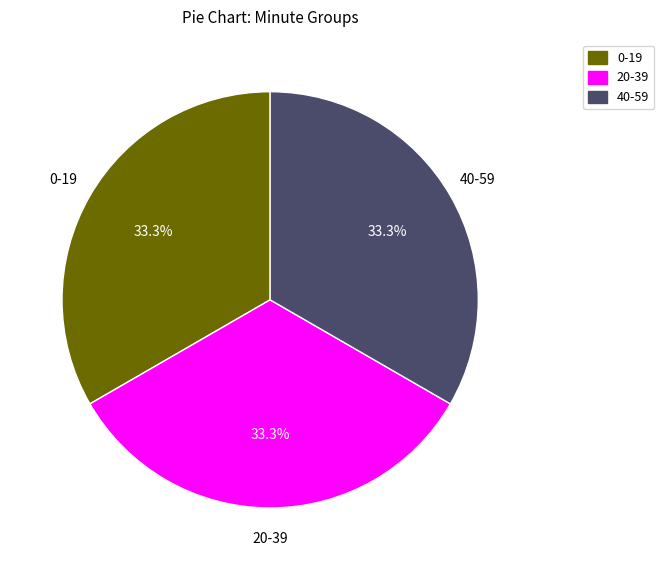

How many slices are in this pie chart?

3